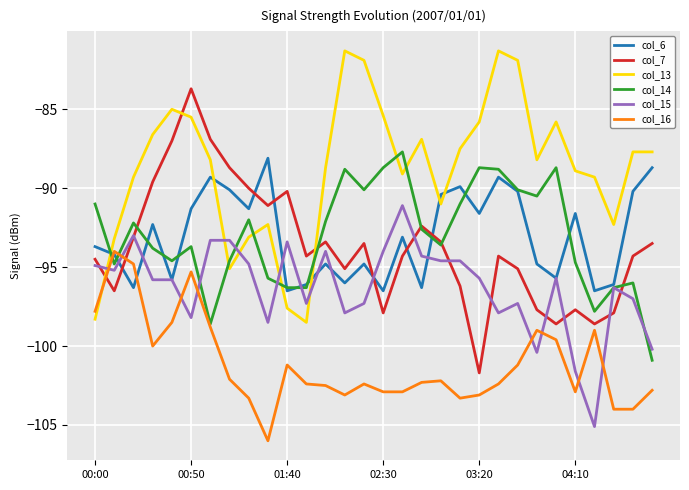

What are all the series names shown in the legend?

col_6, col_7, col_13, col_14, col_15, col_16